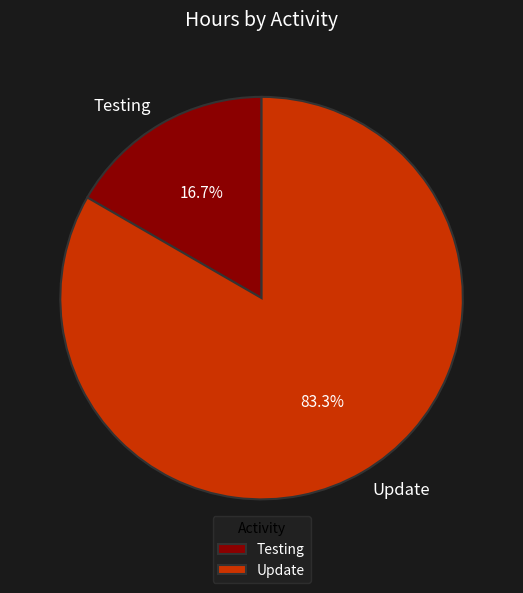

What is the total percentage of Update and Testing?

100.0%